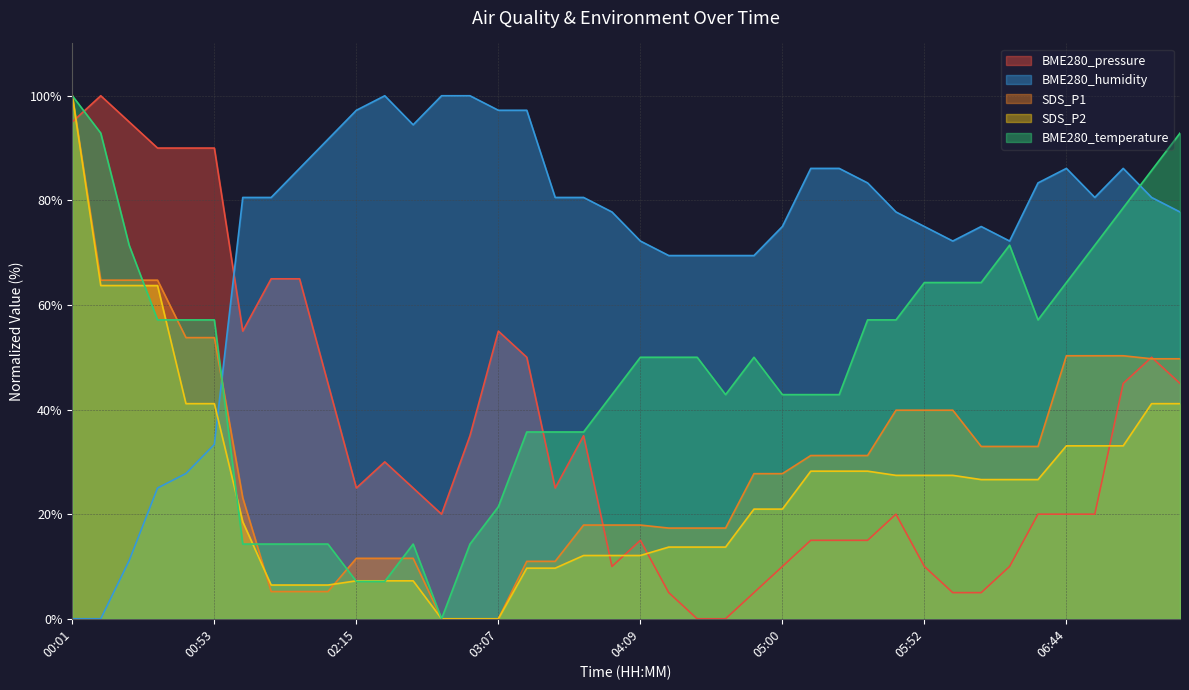

At which category does the chart reach its peak across all series?

00:12